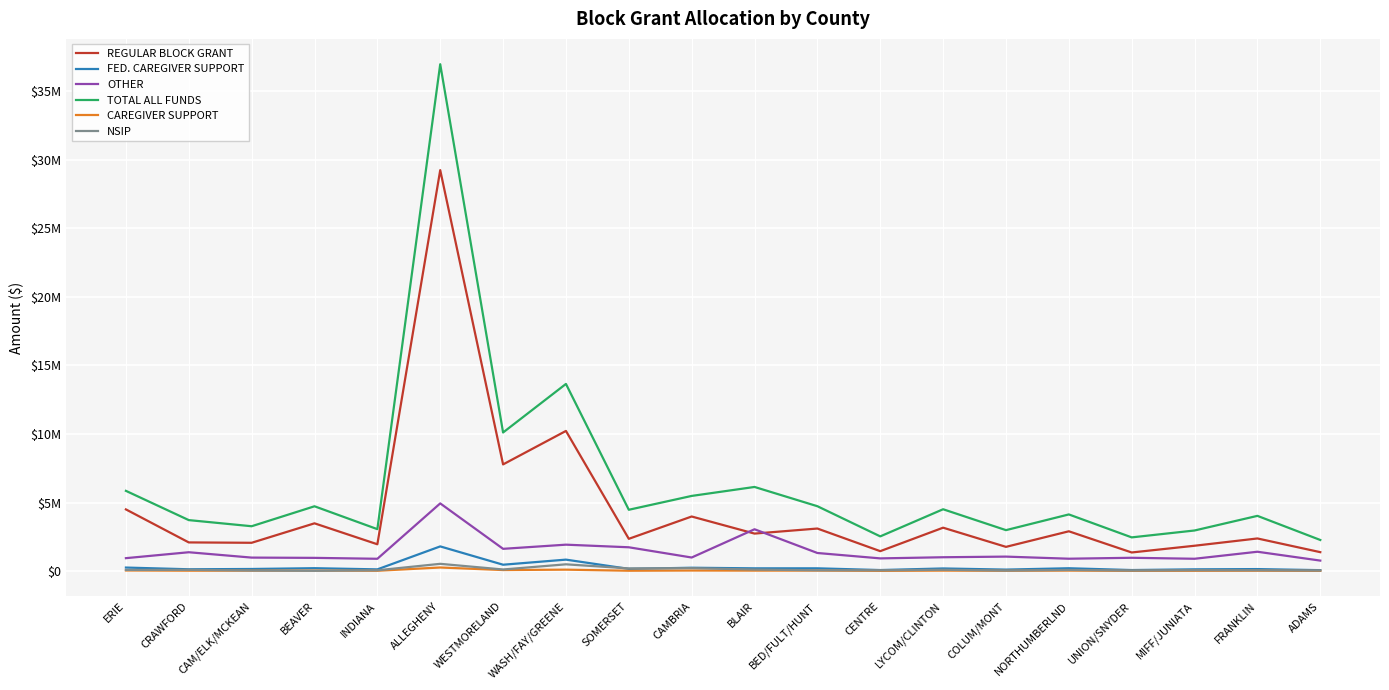

Read the REGULAR BLOCK GRANT value at MIFF/JUNIATA, to the nearest 10.

1844010